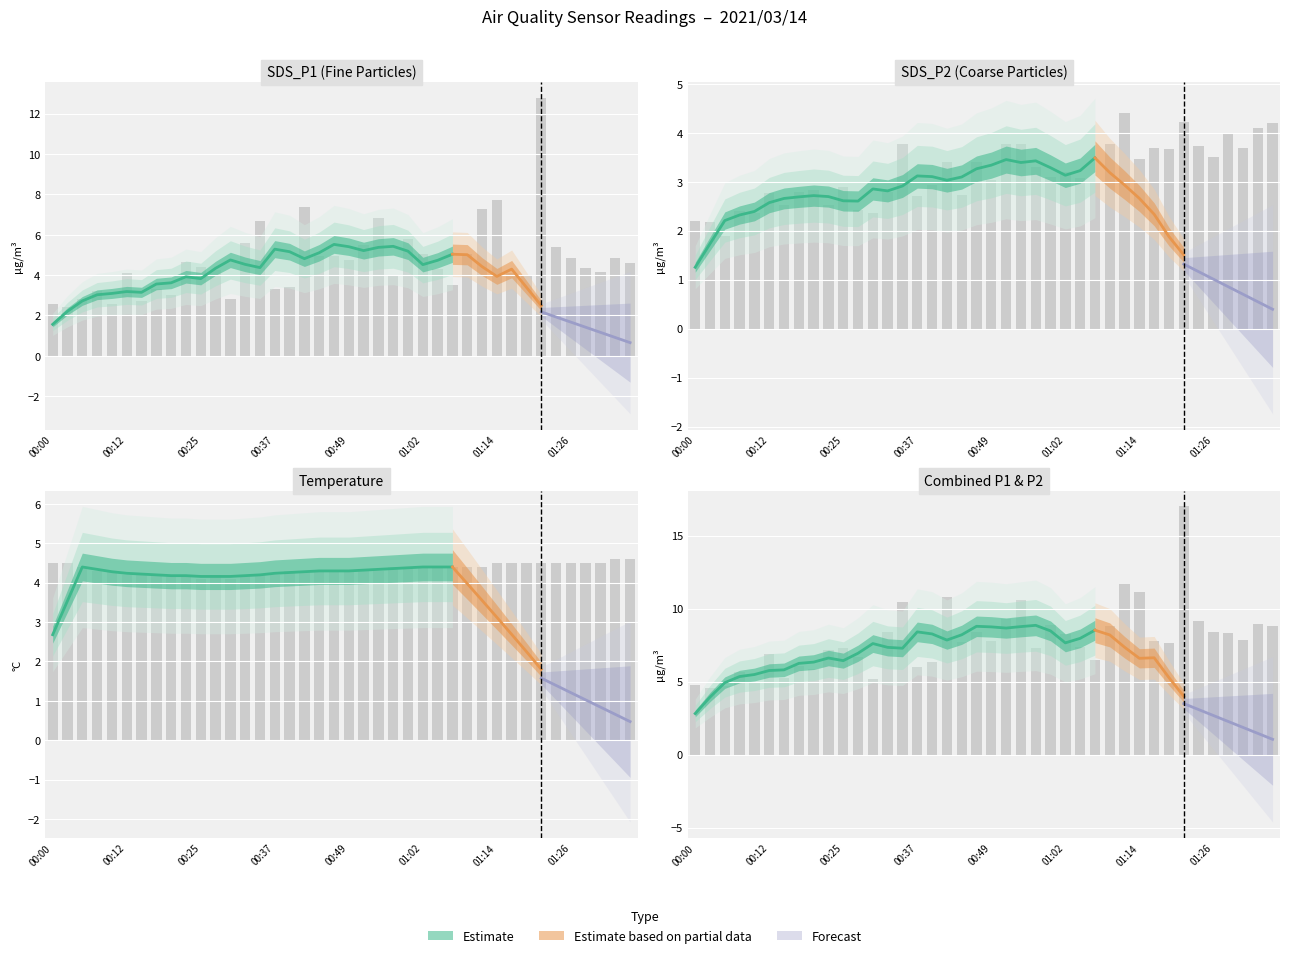

Which category has the highest value across all series?

01:21